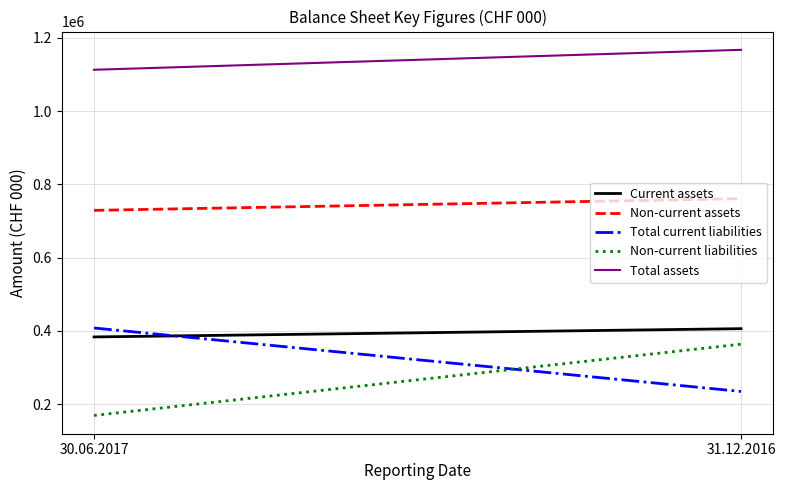

What is the total value across all series at 31.12.2016?

2933277